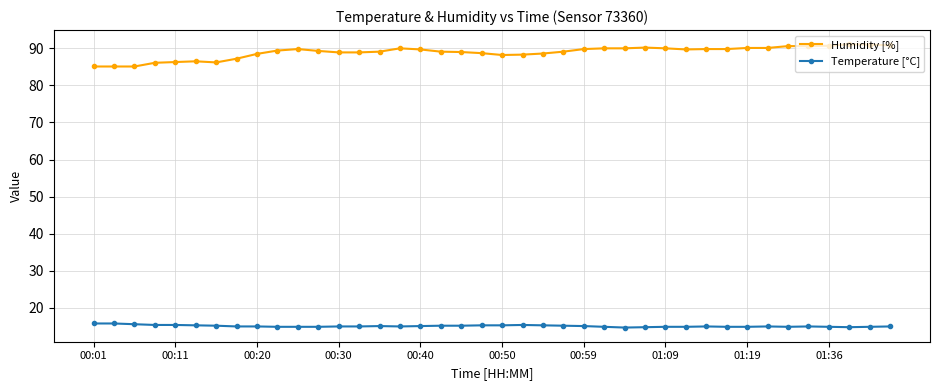

What is the greatest value displayed?

91.1